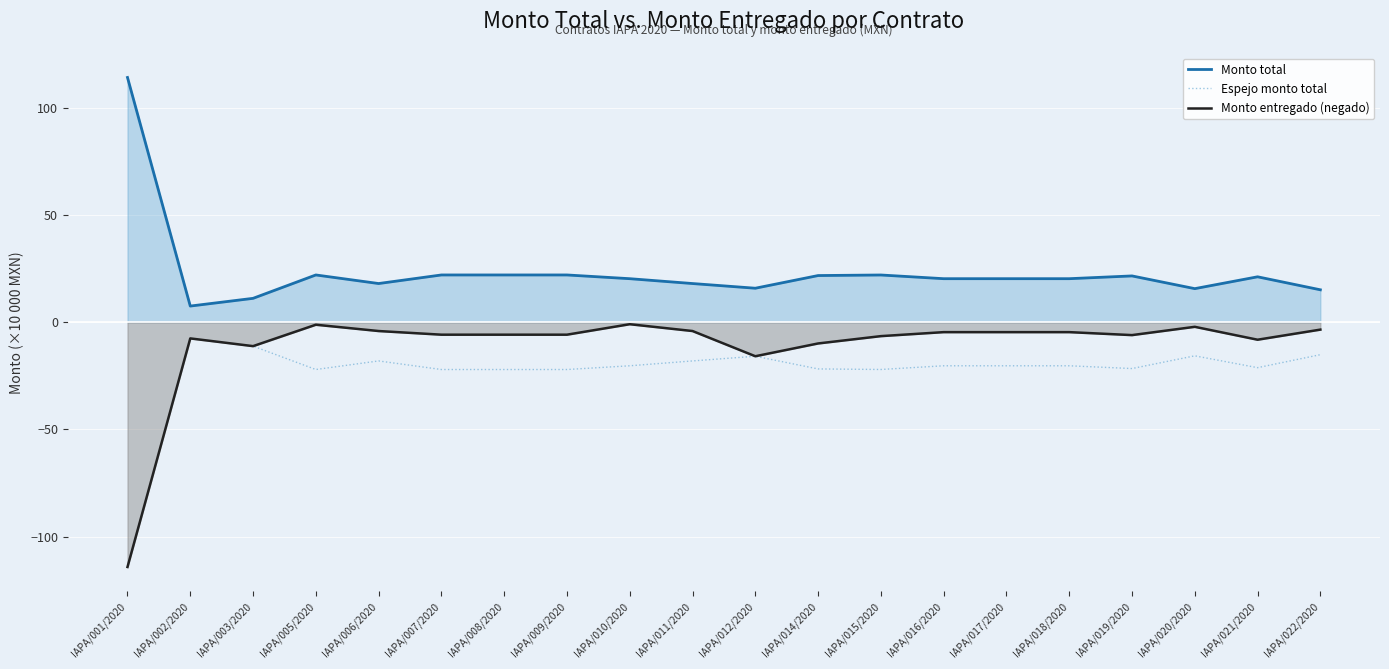

What is the label of the 15th point from the left?

IAPA/017/2020